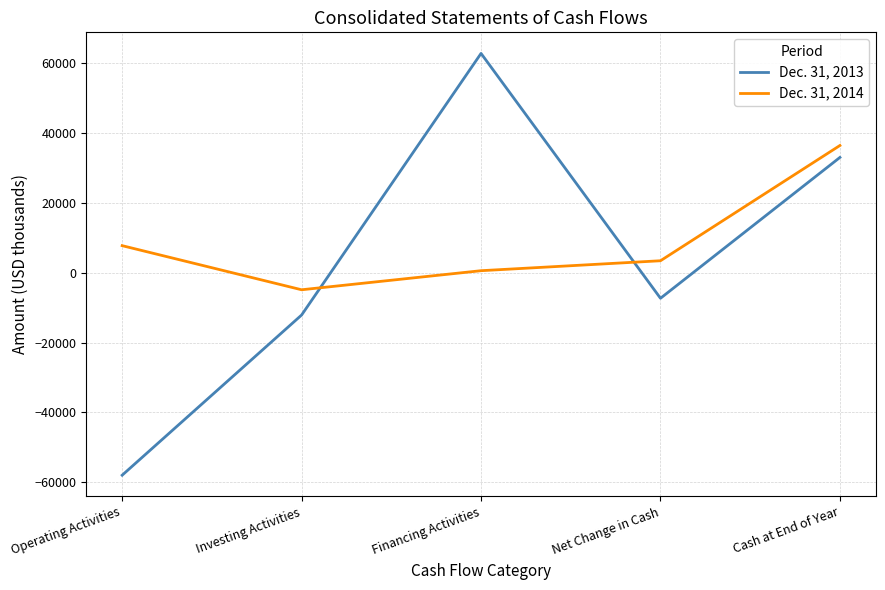

Which category has the lowest value across all series?

Operating Activities